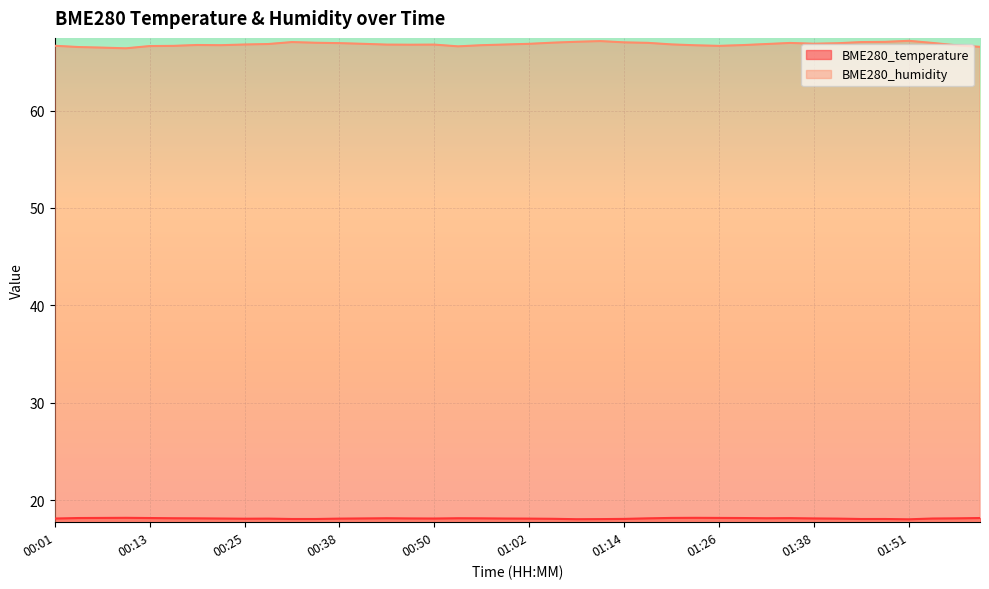

Reading right to left, what are all the values shown in this chart?

BME280_temperature: 18.2	18.1	18.1	18.0	18.1	18.1	18.1	18.1	18.1	18.1	18.2	18.2	18.2	18.2	18.1	18.1	18.1	18.0	18.1	18.1	18.1	18.1	18.1	18.1	18.1	18.1	18.1	18.1	18.1	18.1	18.1	18.1	18.1	18.1	18.1	18.2	18.2	18.2	18.2	18.1
BME280_humidity: 66.5	66.7	66.9	67.2	67.0	67.0	66.9	66.9	66.9	66.8	66.7	66.6	66.7	66.8	67.0	67.0	67.1	67.1	67.0	66.8	66.8	66.7	66.6	66.8	66.8	66.8	66.8	66.9	67.0	67.0	66.8	66.8	66.7	66.7	66.6	66.6	66.4	66.5	66.5	66.7